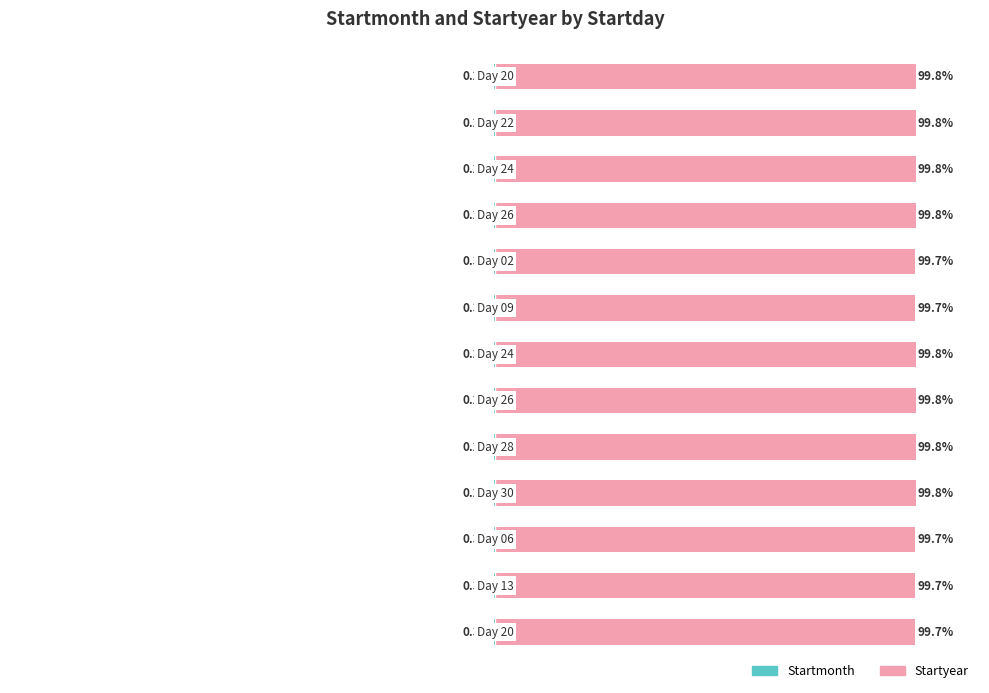

What is the greatest value displayed?

99.8